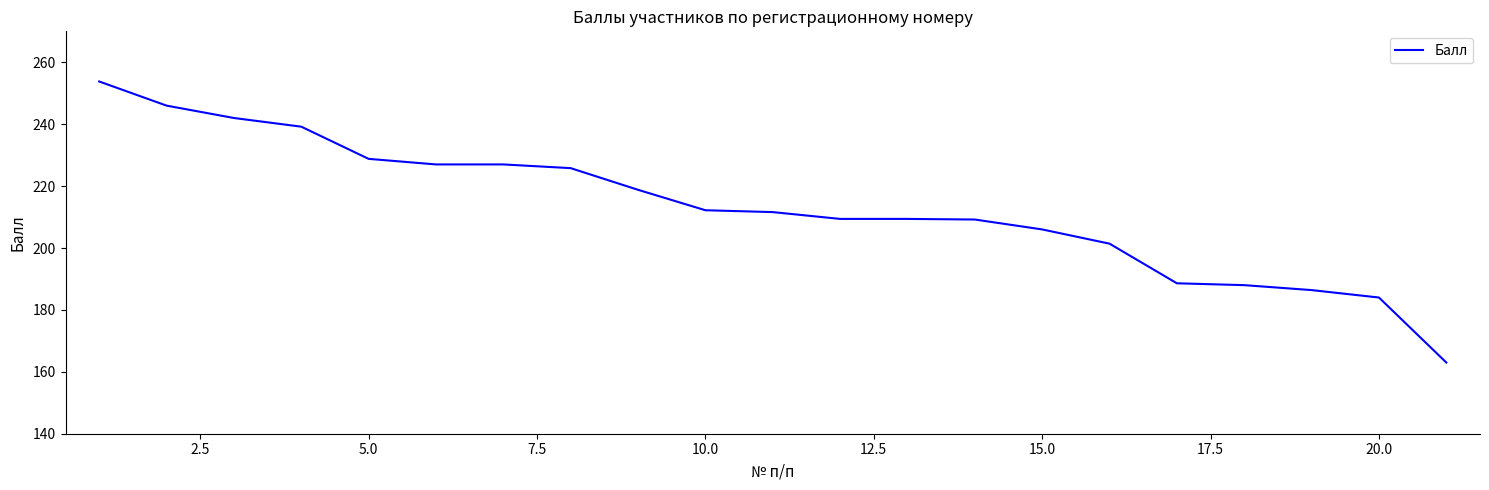

How many series are shown in this chart?

1